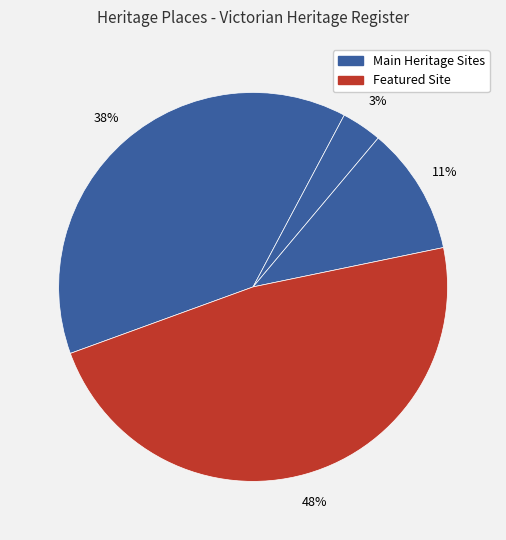

To the nearest percent, what is the average slice percentage?

25%